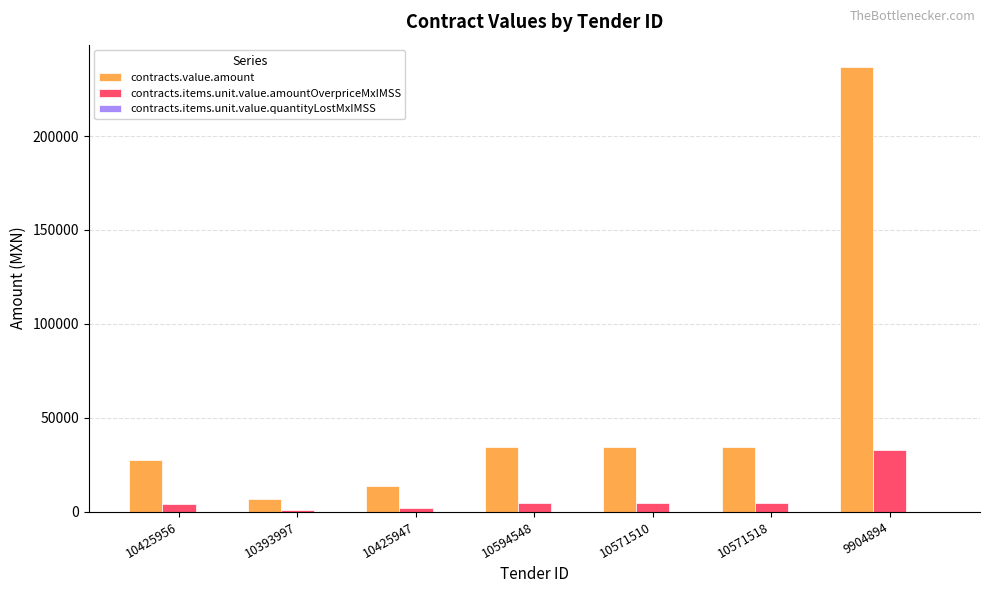

What is the highest value of the contracts.items.unit.value.amountOverpriceMxIMSS series?

32674.9